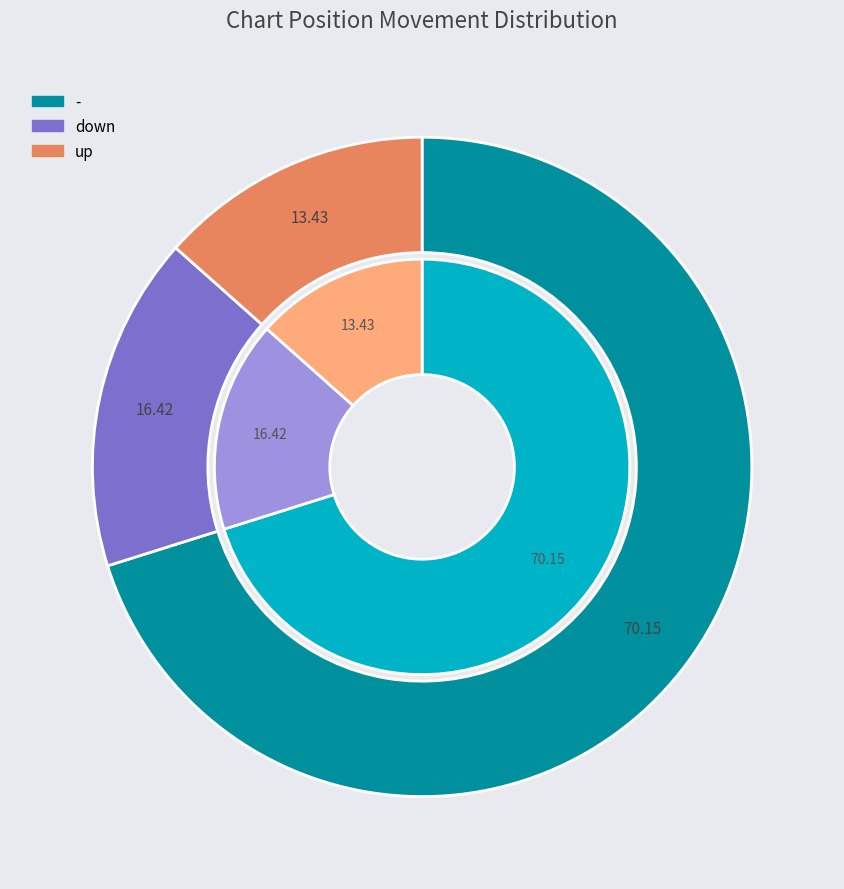

How many segments does this pie chart have?

3